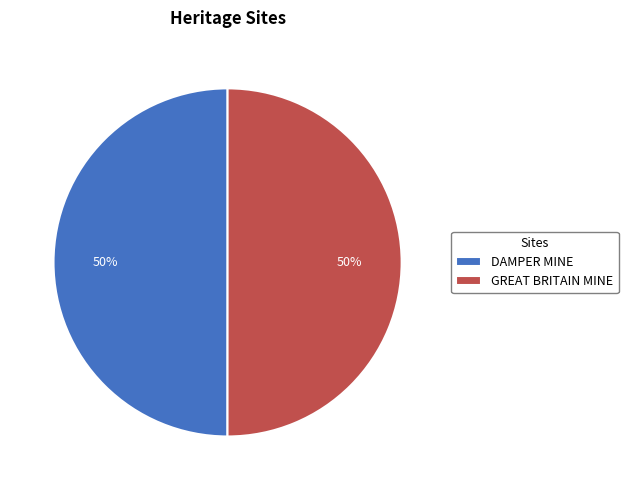

What percentage is the GREAT BRITAIN MINE slice, to the nearest percent?

50%